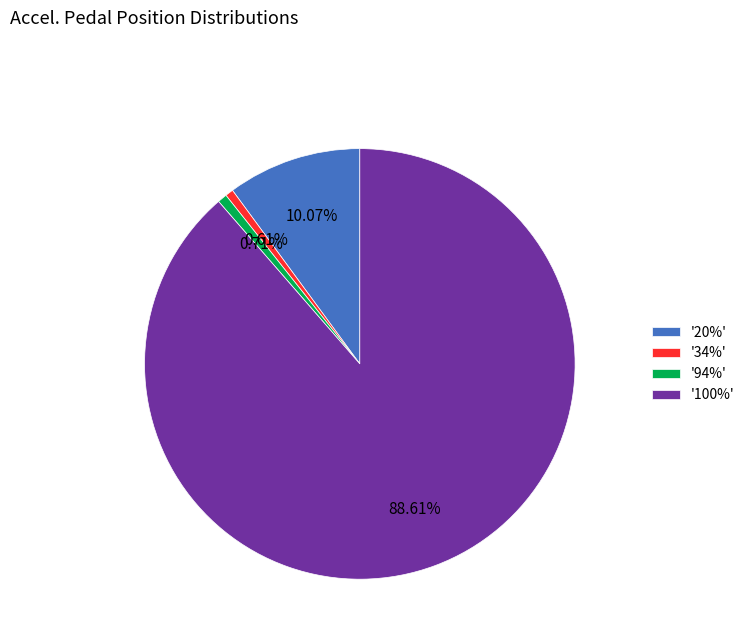

What is the majority slice?

'100%'